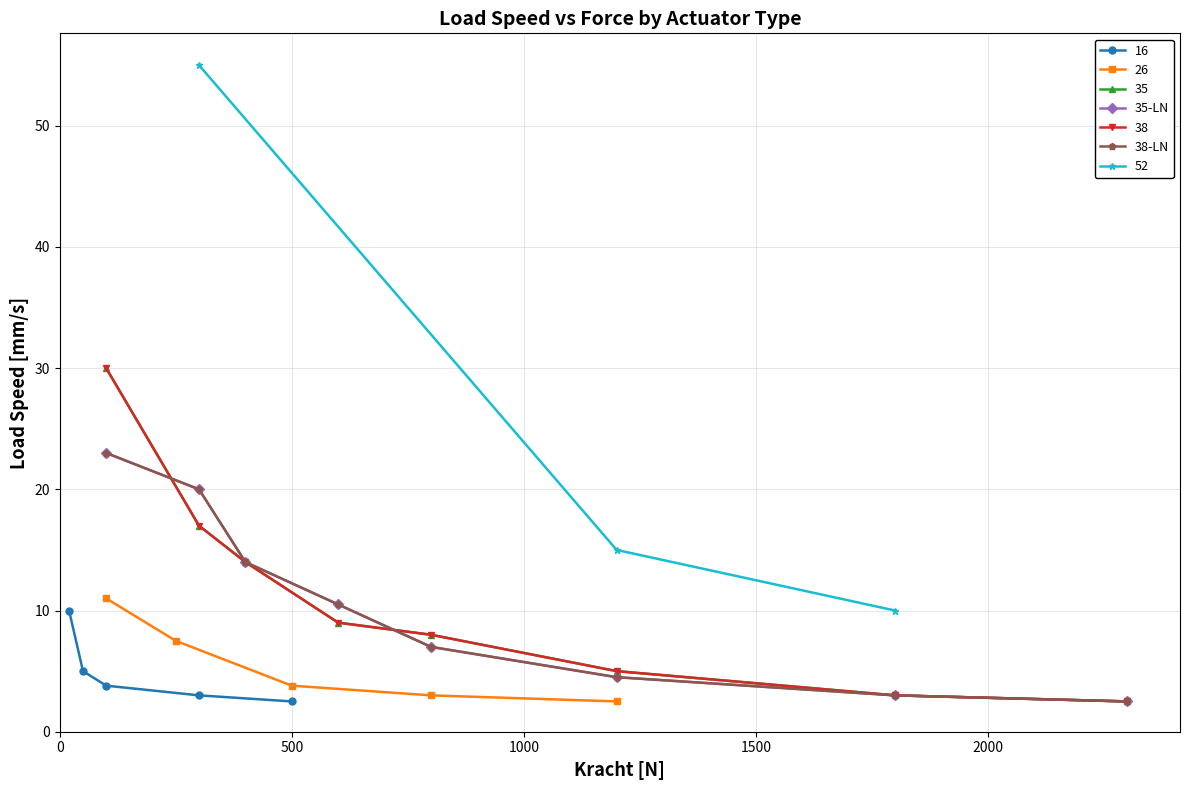

True or false: 38-LN and 35-LN intersect in this chart.

False